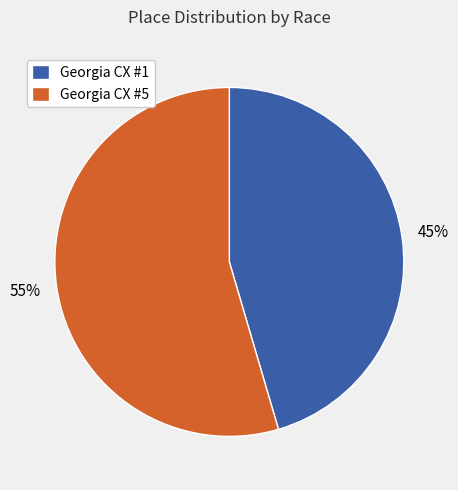

Which has a higher value, Georgia CX #5 or Georgia CX #1?

Georgia CX #5